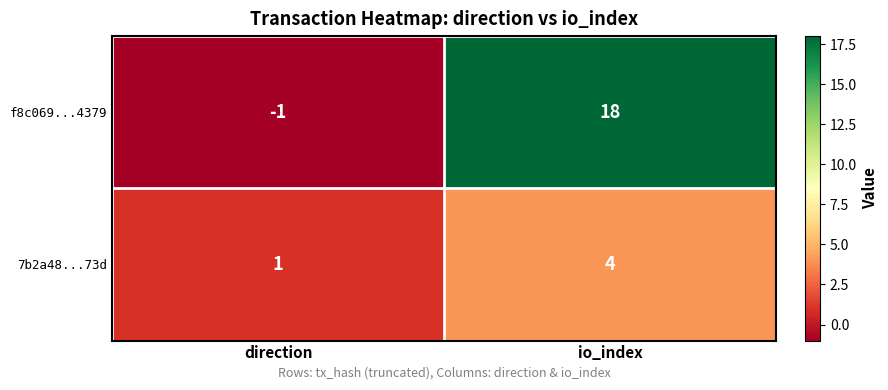

How many series are shown in this chart?

2